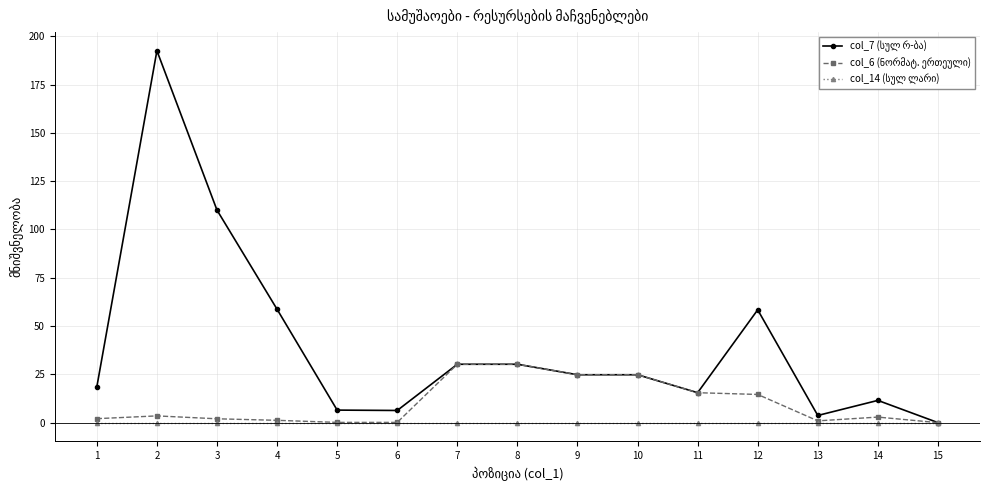

Which series has the widest spread of values?

col_7 (სულ რ-ბა)